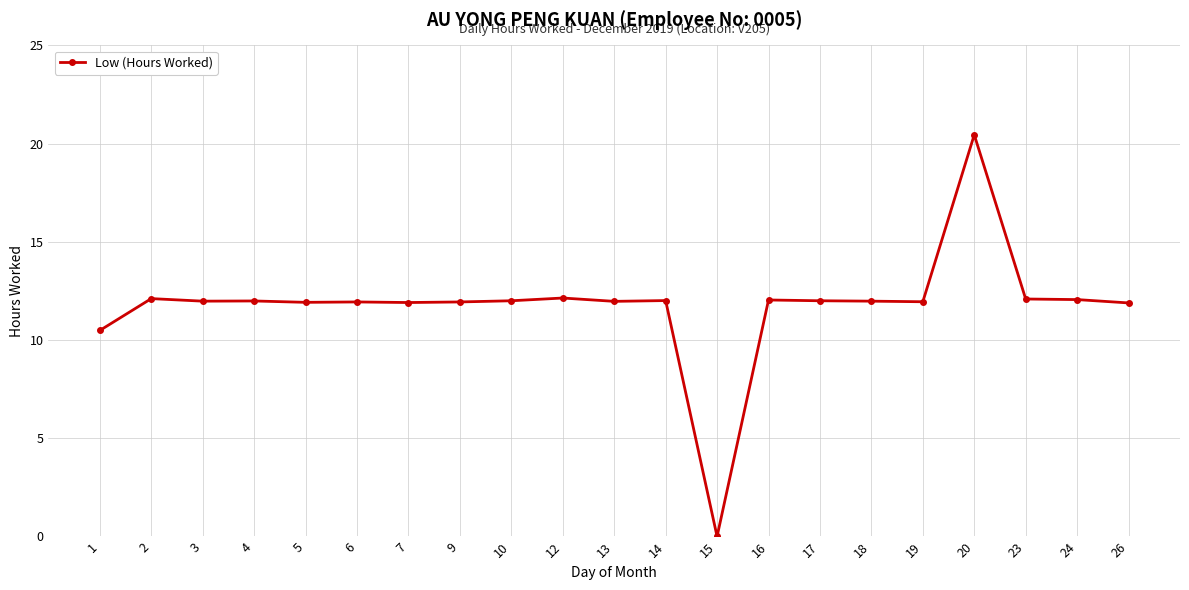

Which category has the lowest value across all series?

15